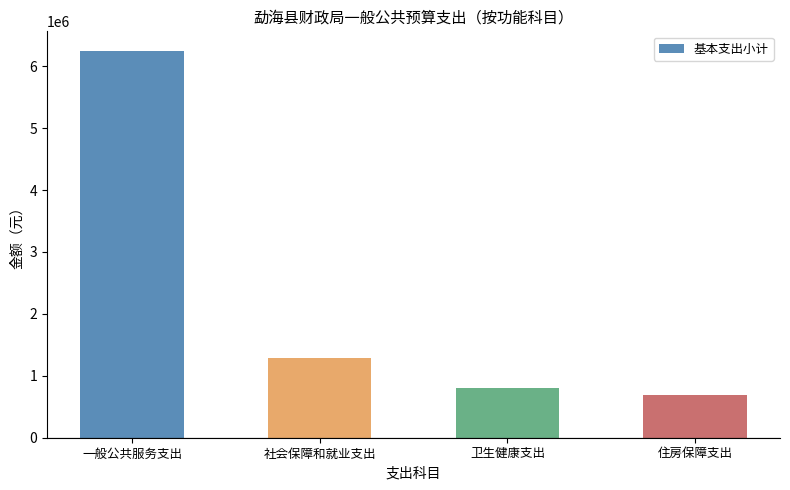

Rank the categories by value from lowest to highest.

住房保障支出, 卫生健康支出, 社会保障和就业支出, 一般公共服务支出